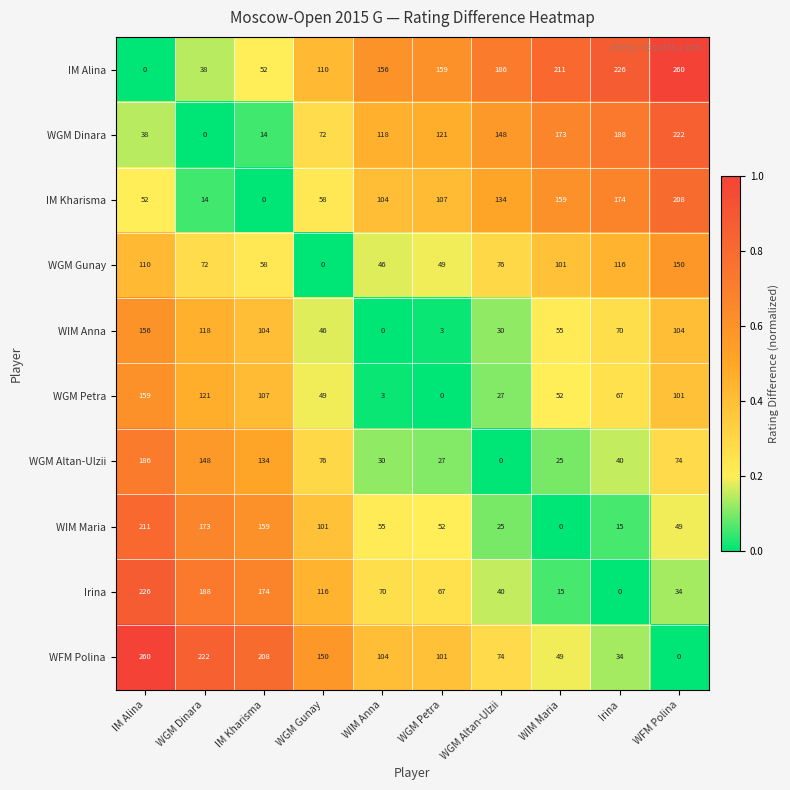

What is the sum of the WIM Anna values at WIM Maria and WGM Petra?

58